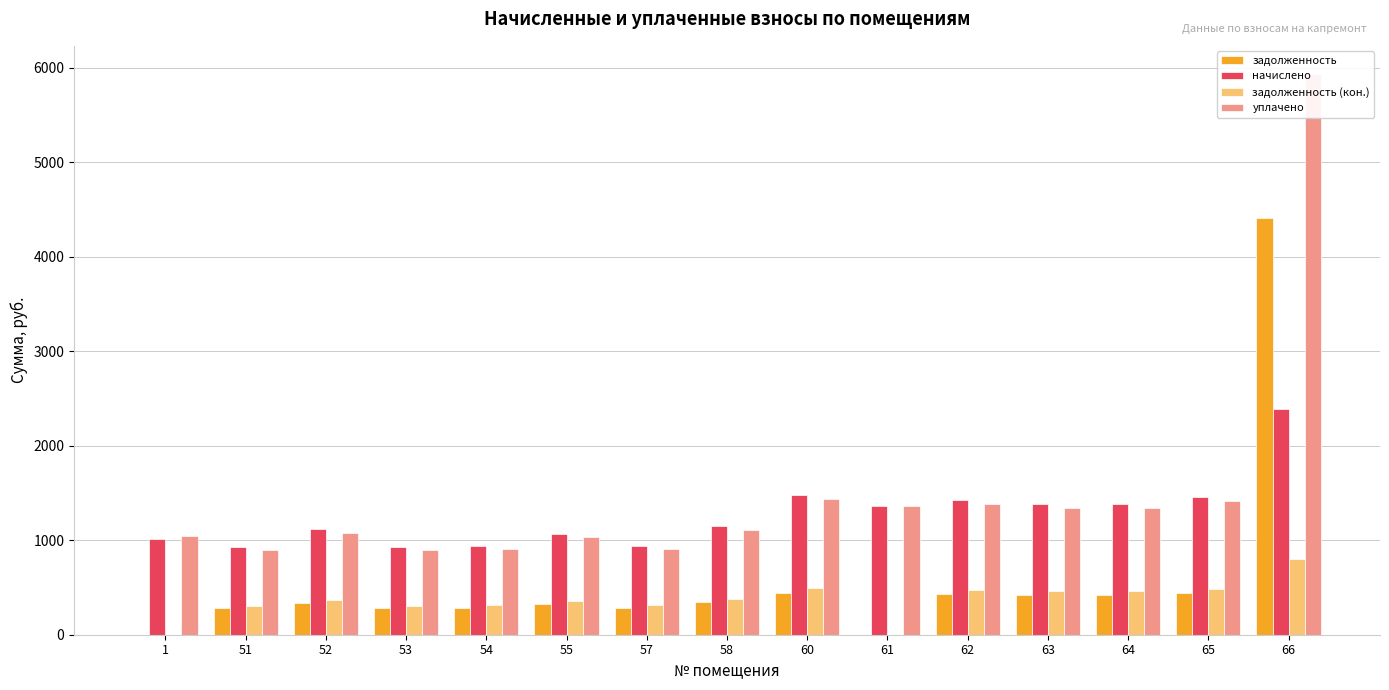

Reading left to right, what are all the values shown in this chart?

задолженность: 1=0.0	51=279.4	52=337.2	53=279.4	54=282.3	55=323.1	57=283.1	58=346.8	60=446.1	61=0.0	62=431.7	63=416.4	64=418.7	65=440.9	66=4413.5
начислено: 1=1011.1	51=925.2	52=1116.6	53=925.2	54=935.0	55=1070.0	57=937.4	58=1148.5	60=1477.3	61=1366.9	62=1428.2	63=1379.2	64=1386.5	65=1460.1	66=2385.3
задолженность (кон.): 1=0.0	51=308.4	52=372.2	53=308.4	54=311.7	55=357.0	57=312.5	58=382.8	60=492.4	61=0.0	62=476.1	63=459.7	64=462.2	65=486.7	66=797.6
уплачено: 1=1042.8	51=896.1	52=1081.5	53=896.1	54=905.6	55=1036.4	57=908.0	58=1112.4	60=1431.0	61=1366.9	62=1380.7	63=1335.9	64=1343.0	65=1414.3	66=5934.5